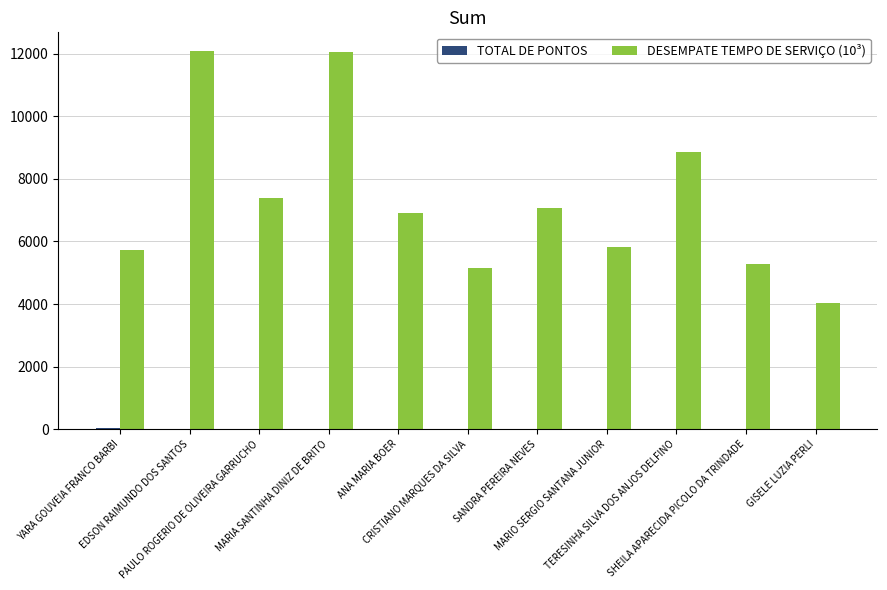

What is the sum of all DESEMPATE TEMPO DE SERVIÇO (10³) values?

80423.0